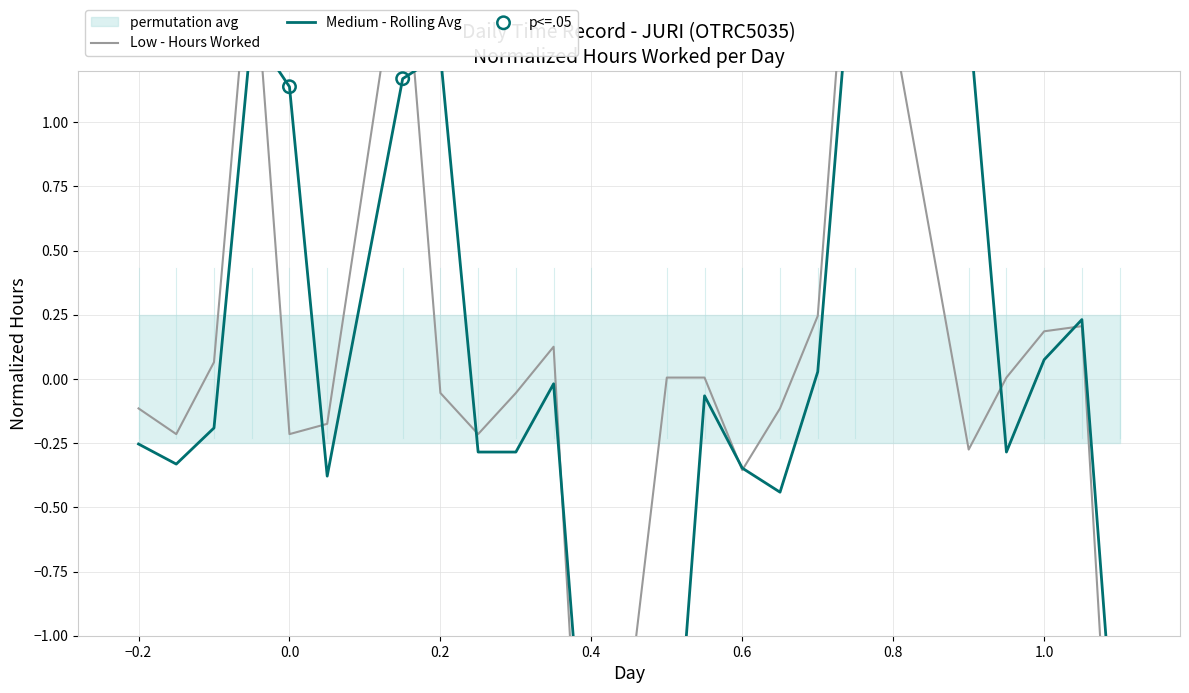

Between 11 and 15, which is larger?

15